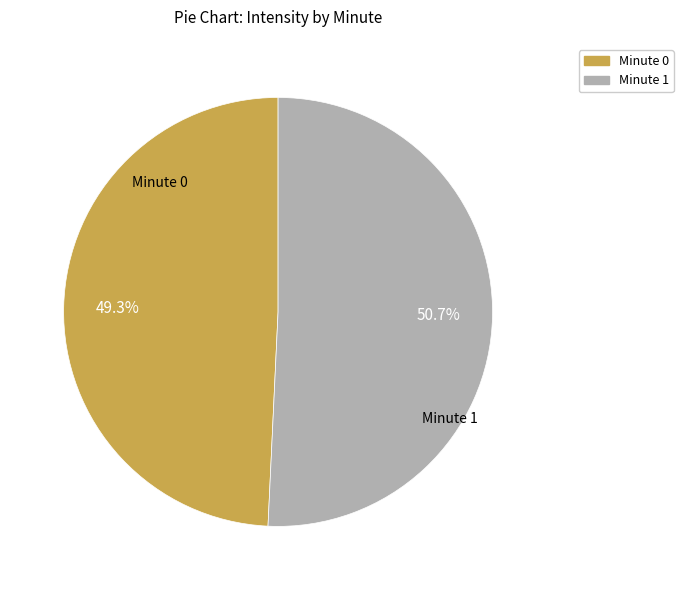

Rank the categories by value from lowest to highest.

Minute 0, Minute 1